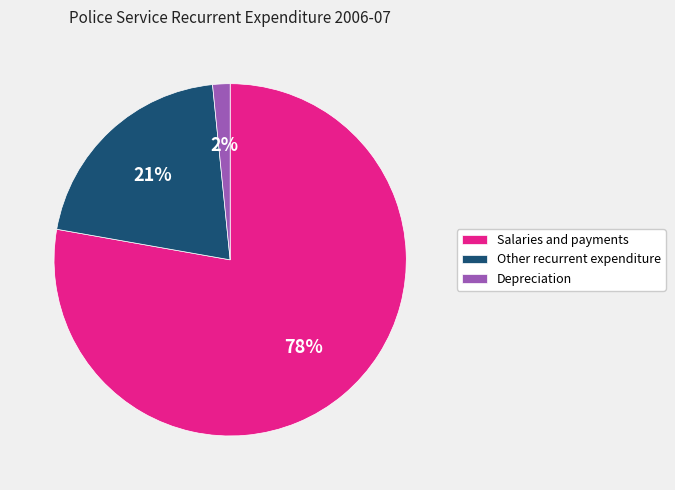

Which slice is the largest?

Salaries and payments